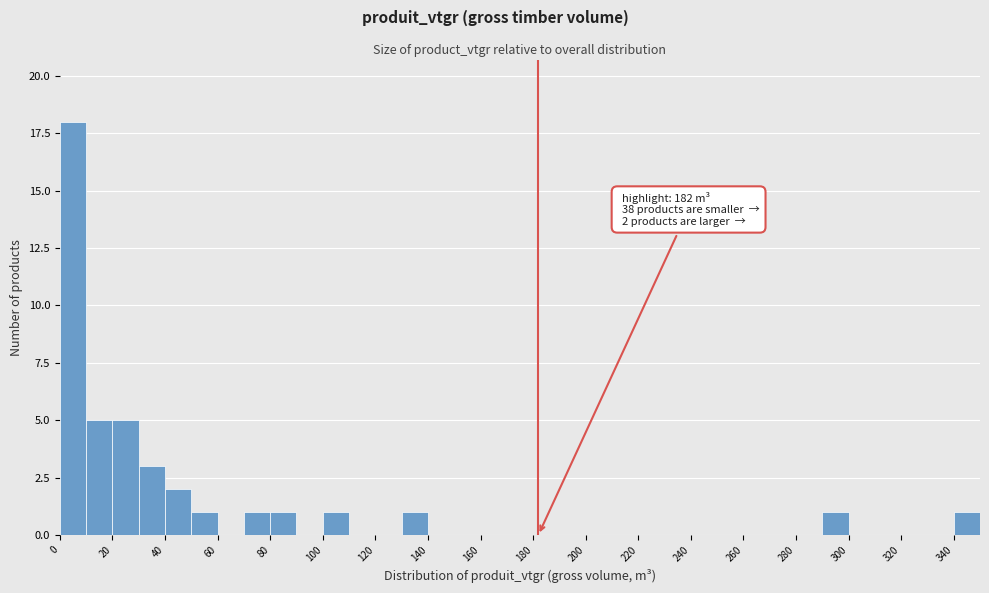

Over which range of the x-axis is the bar tallest?

0 to 10